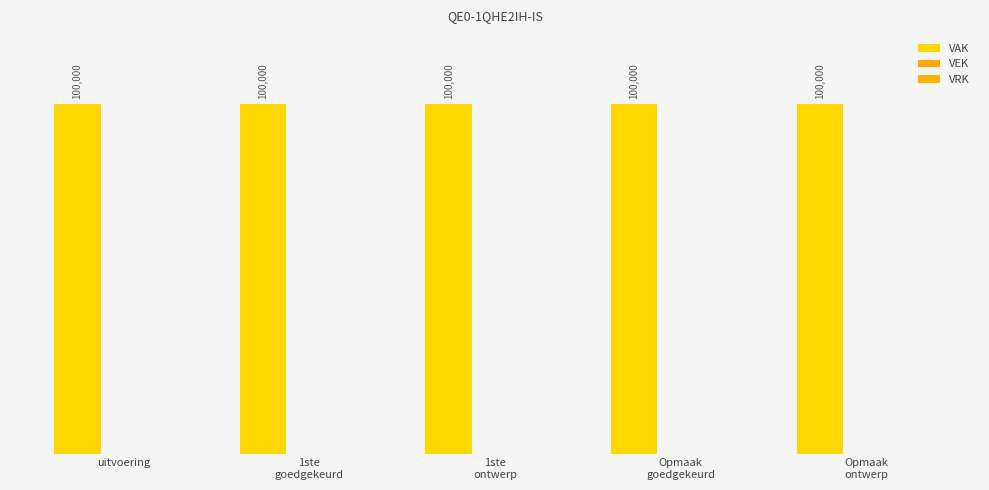

Between Opmaak
goedgekeurd and 1ste
goedgekeurd, which is larger?

Opmaak
goedgekeurd